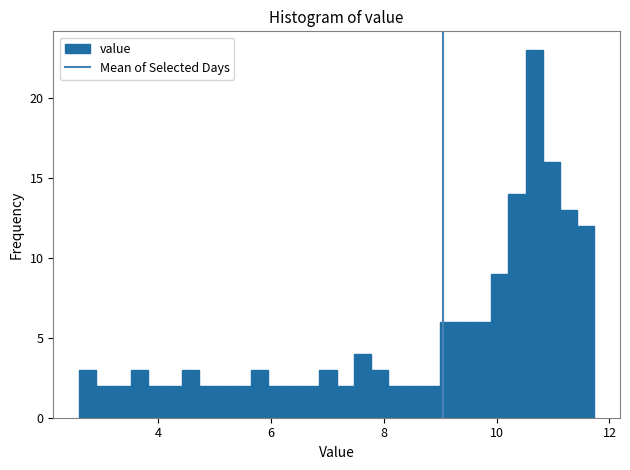

Around what value on the x-axis is the tallest bar? Give the approximate position of its centre, as read against the axis.

10.6